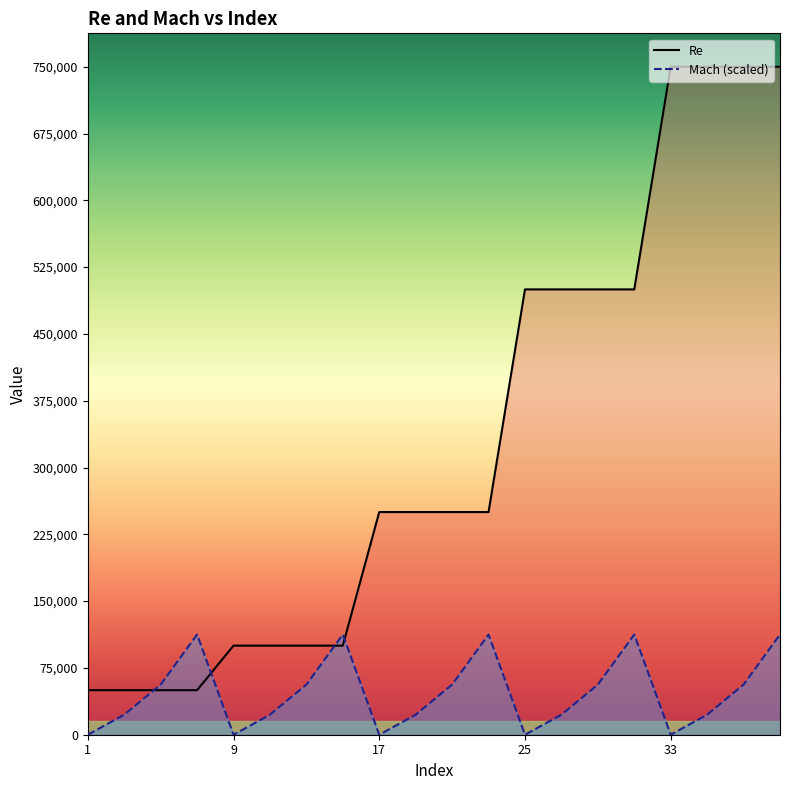

Which series has the widest spread of values?

Re